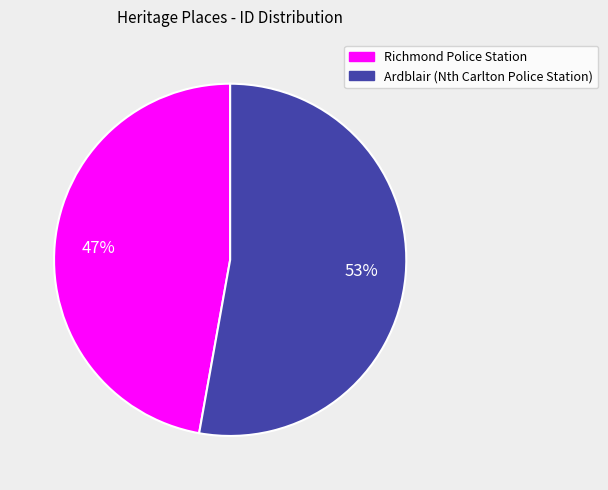

To the nearest percent, what is the average slice percentage?

50%